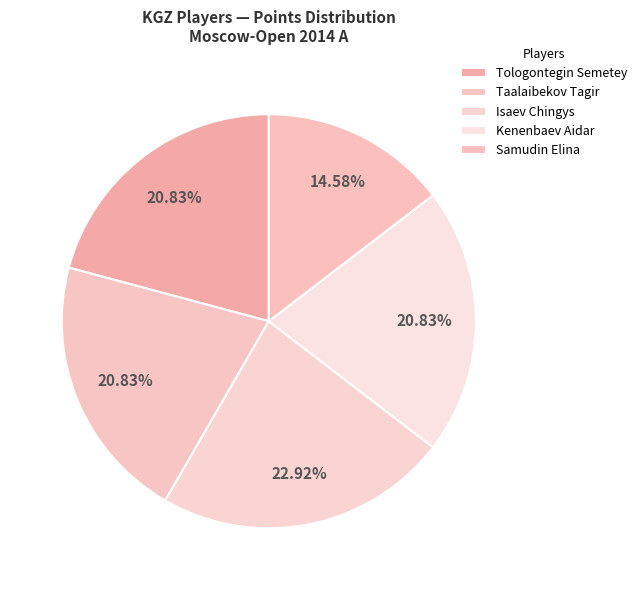

Which category has the biggest portion of the pie?

Isaev Chingys